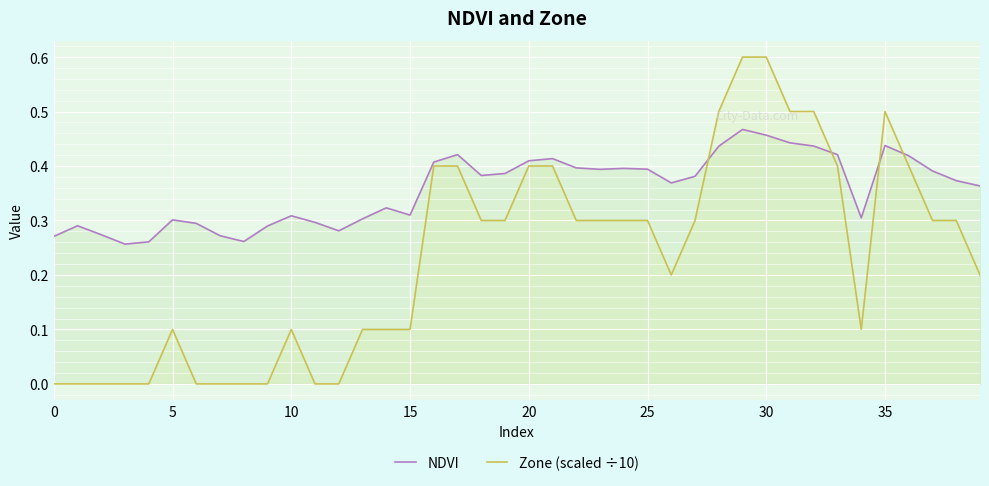

Rank the series by their maximum value, from lowest to highest.

NDVI, Zone (scaled ÷10)